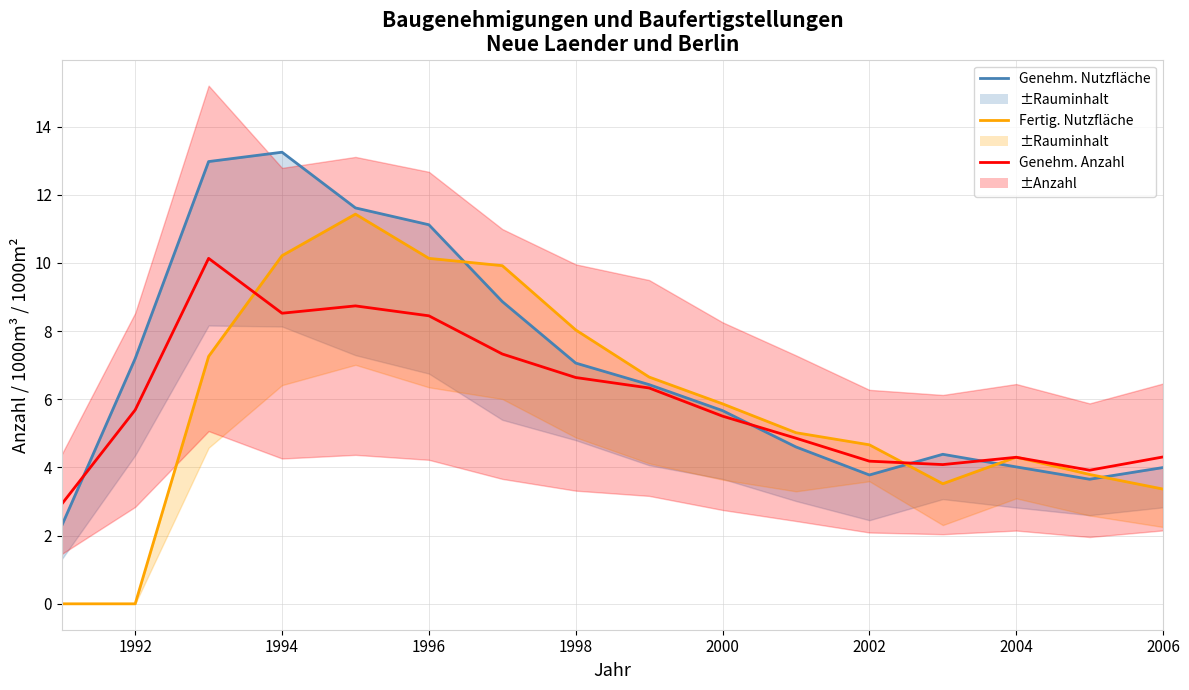

Is the value of Genehmigungen Anzahl at 2000 greater than the value of Genehmigungen Nutzfläche at 10?

Yes